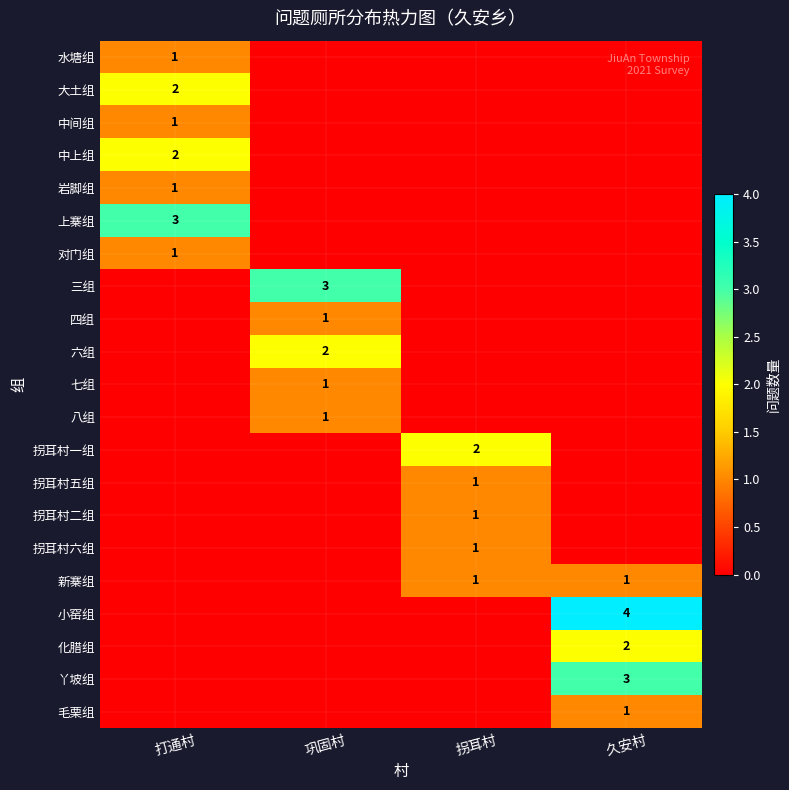

Which label corresponds to the smallest value in the chart?

巩固村